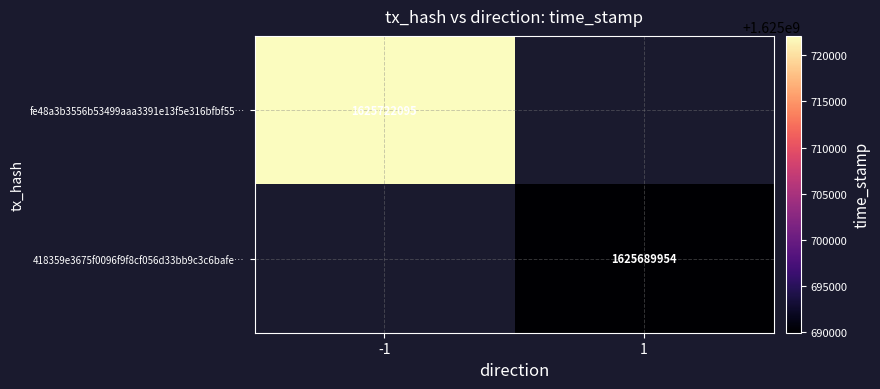

Which label corresponds to the largest value in the chart?

-1